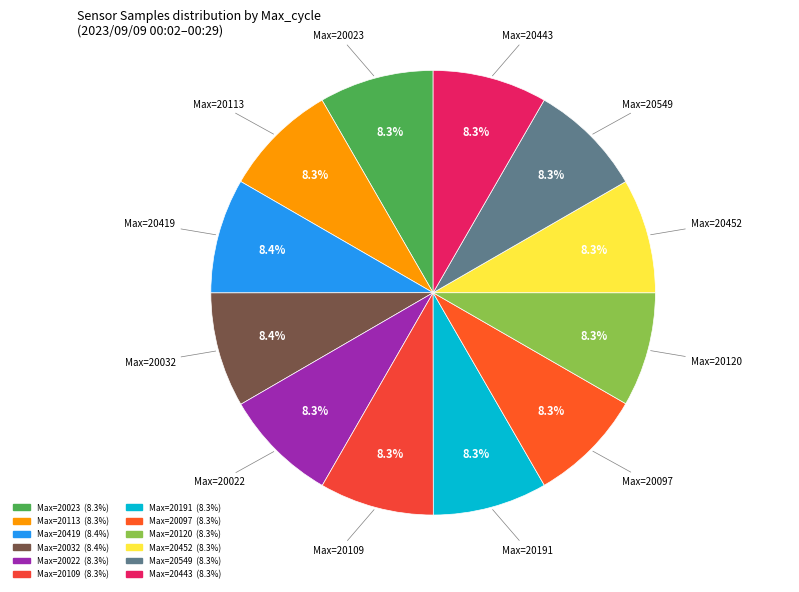

How many segments does this pie chart have?

12